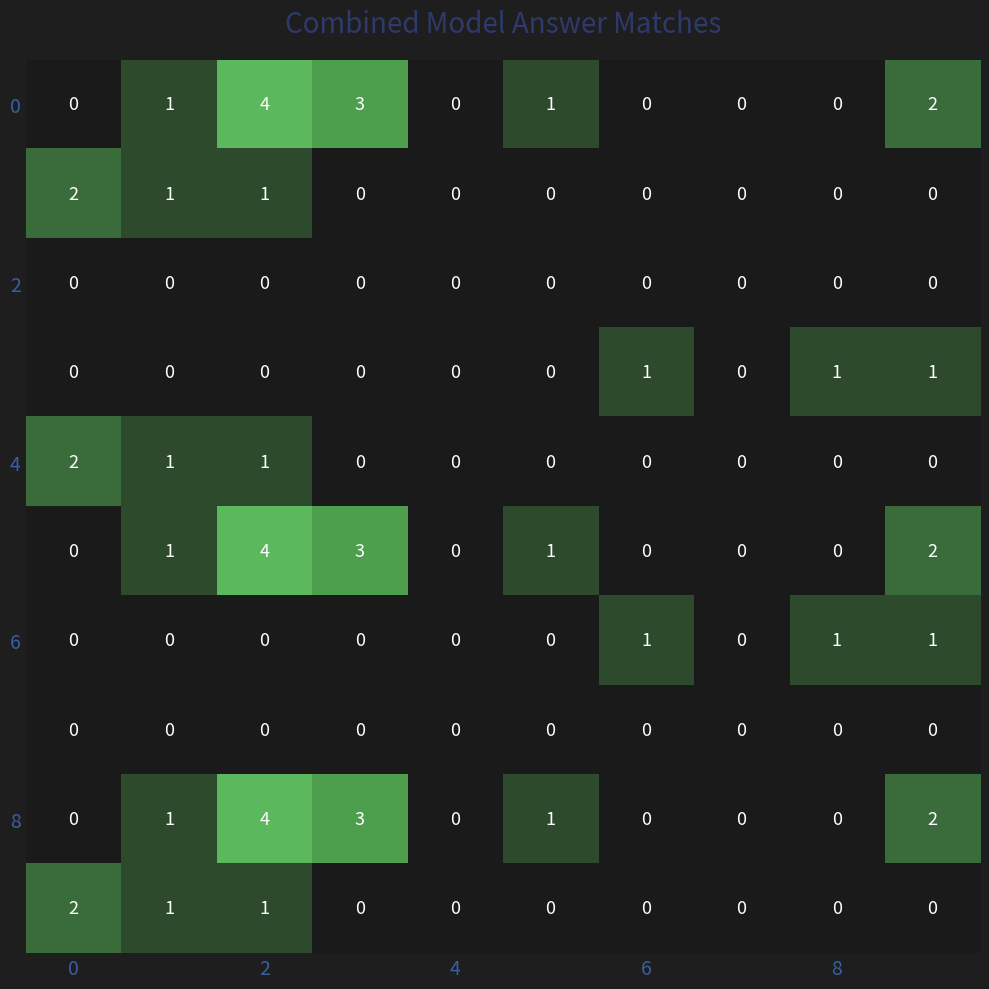

What is the greatest value displayed?

4